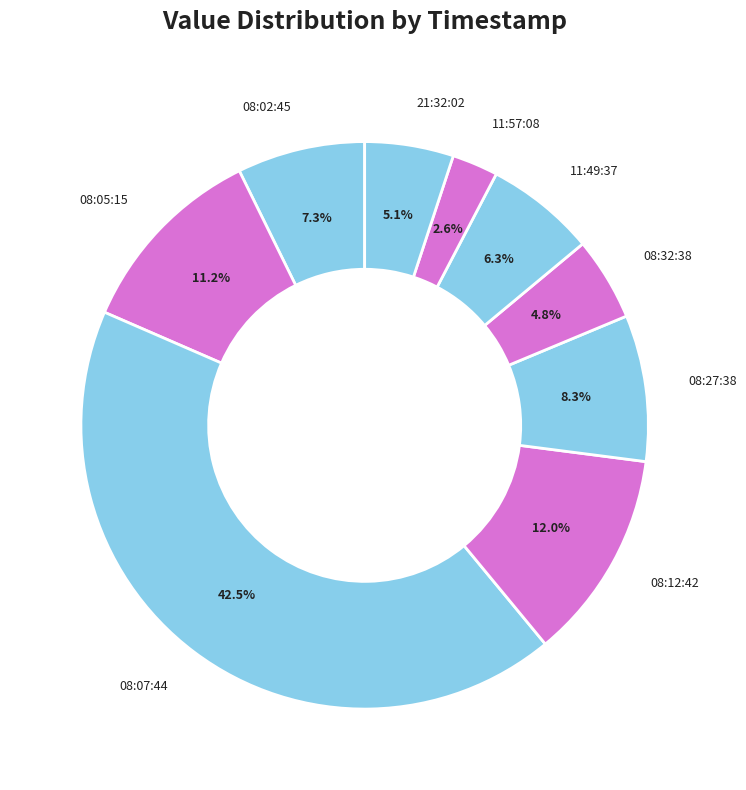

Is there a majority slice in this chart?

No